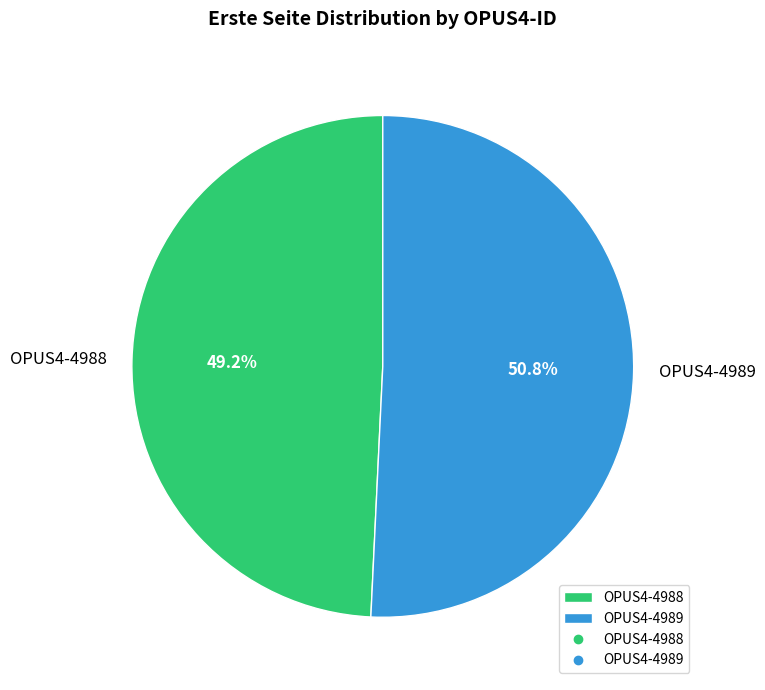

To the nearest percent, what portion does OPUS4-4988 represent?

49%